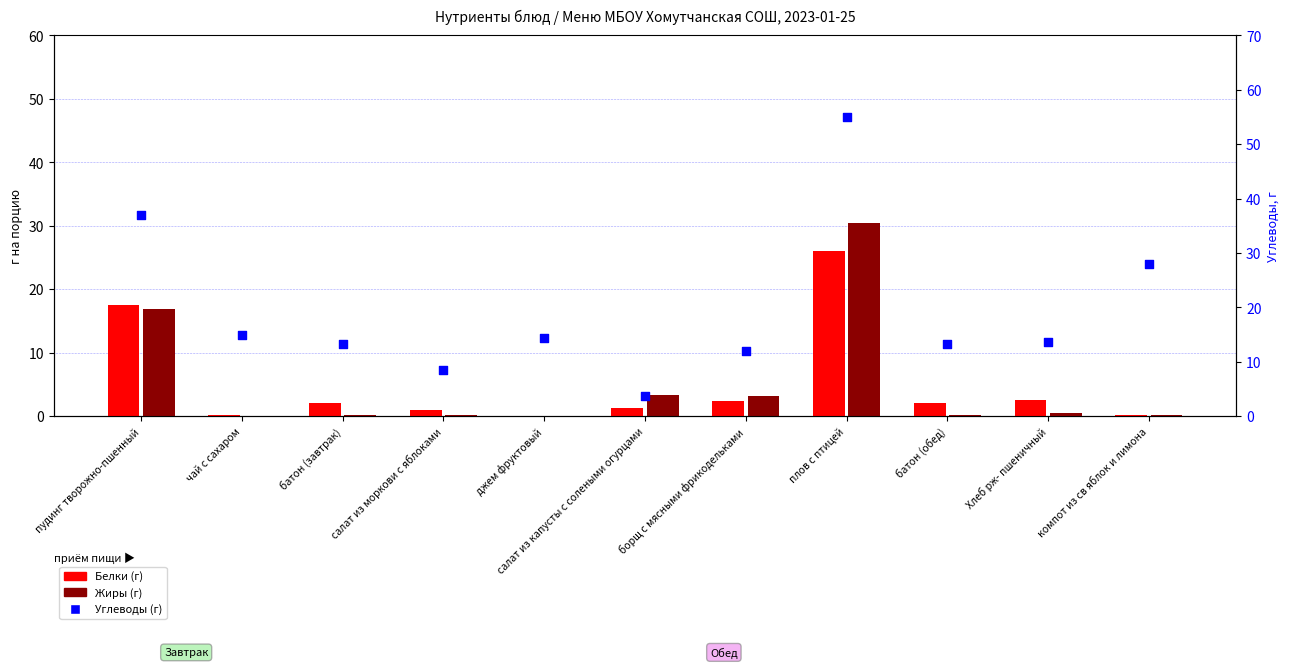

What is the total value across all series at чай с сахаром?

15.3